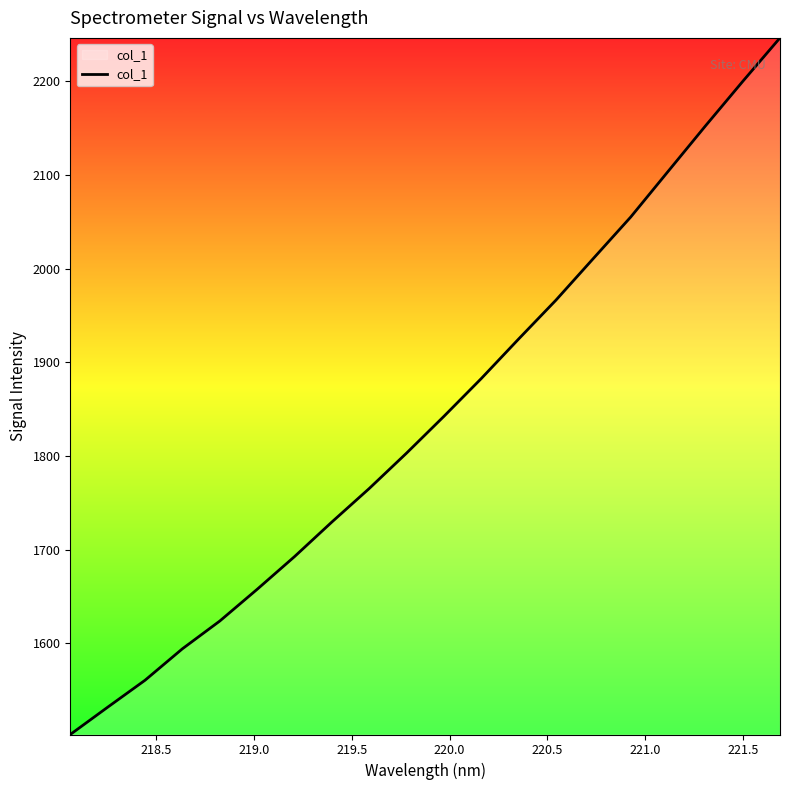

What is the difference between the maximum and minimum values?

743.6